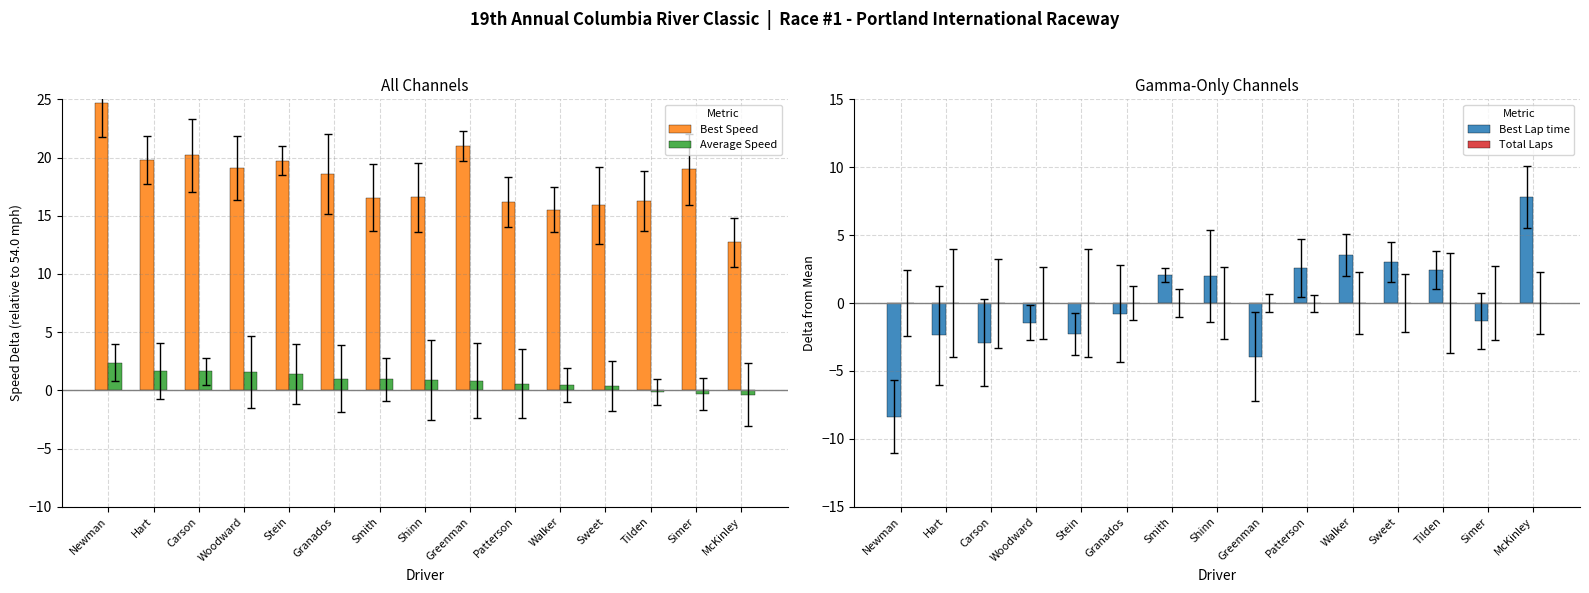

The Total Laps series shows 0.0 at Newman. True or false?

True